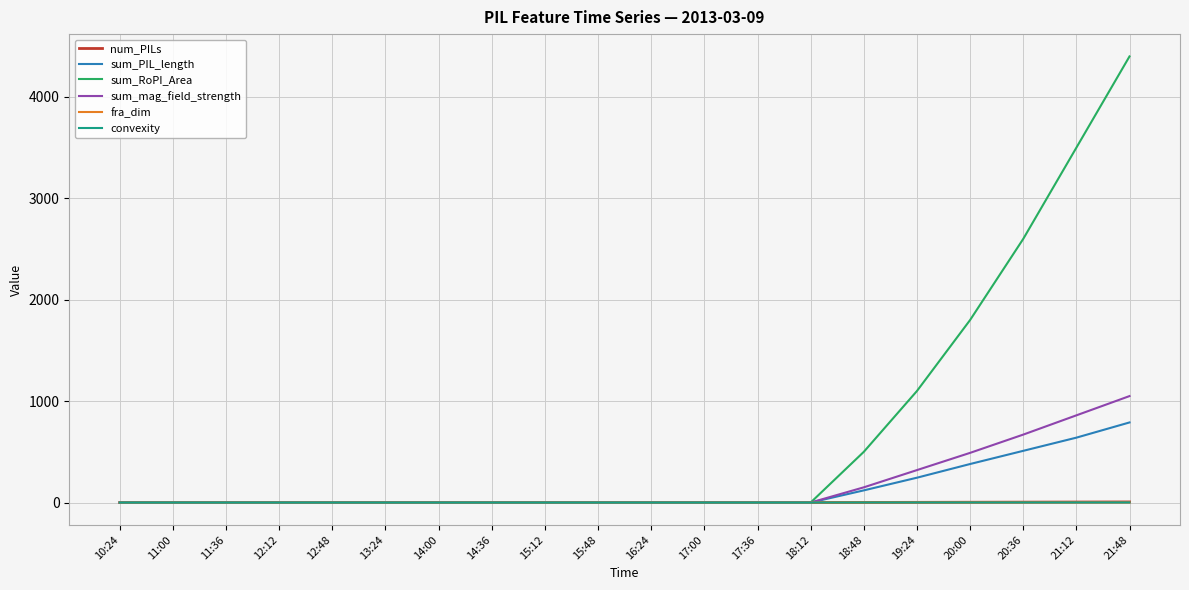

What is the maximum value shown in the chart?

4400.0